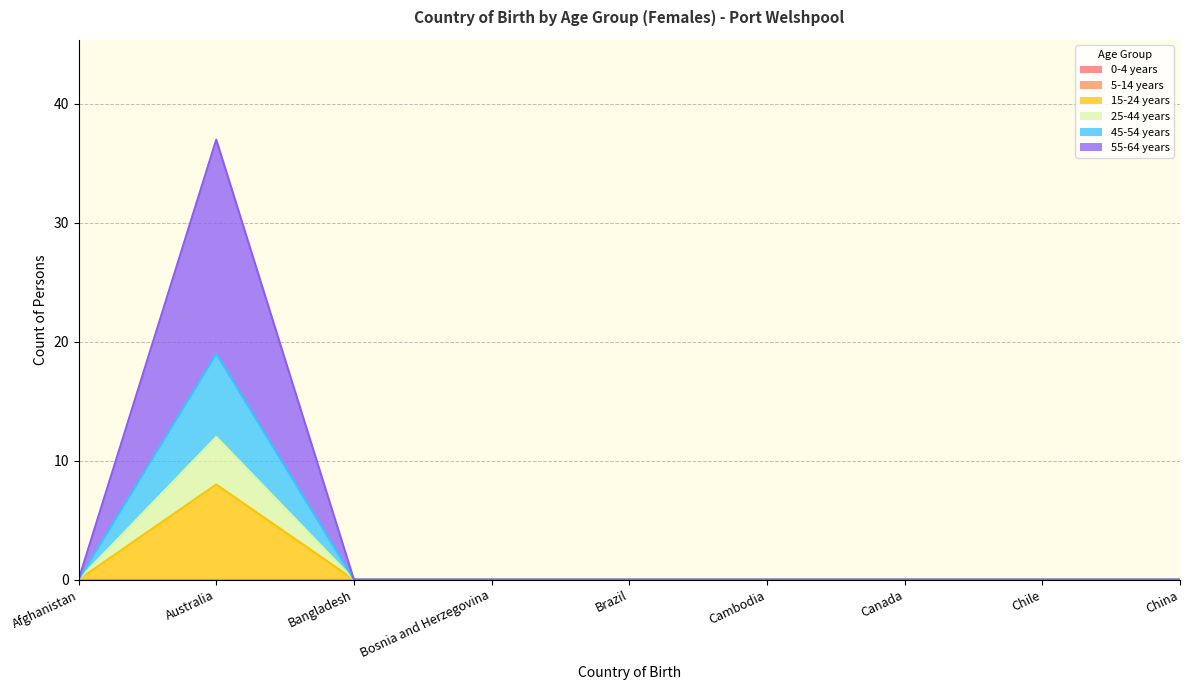

What is the label of the 5th point from the right?

Brazil